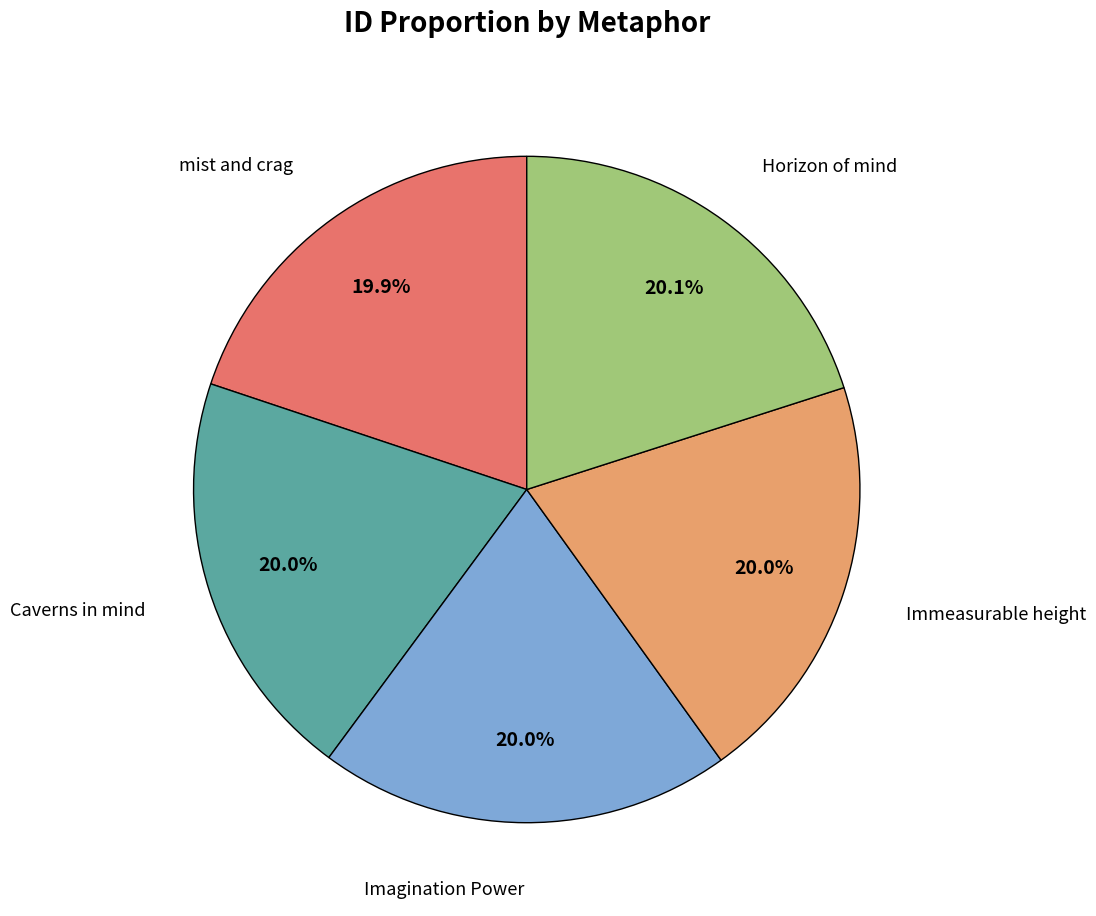

Does any single category account for the majority?

No